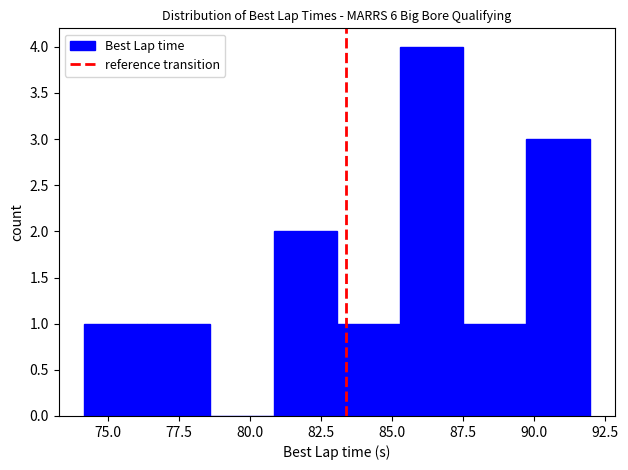

How tall is the bar that spans 83.0 to 85.5 on the x-axis? Neither the bar edges nor the heights are printed on the chart, so give them approximately, as read against the axes.

1